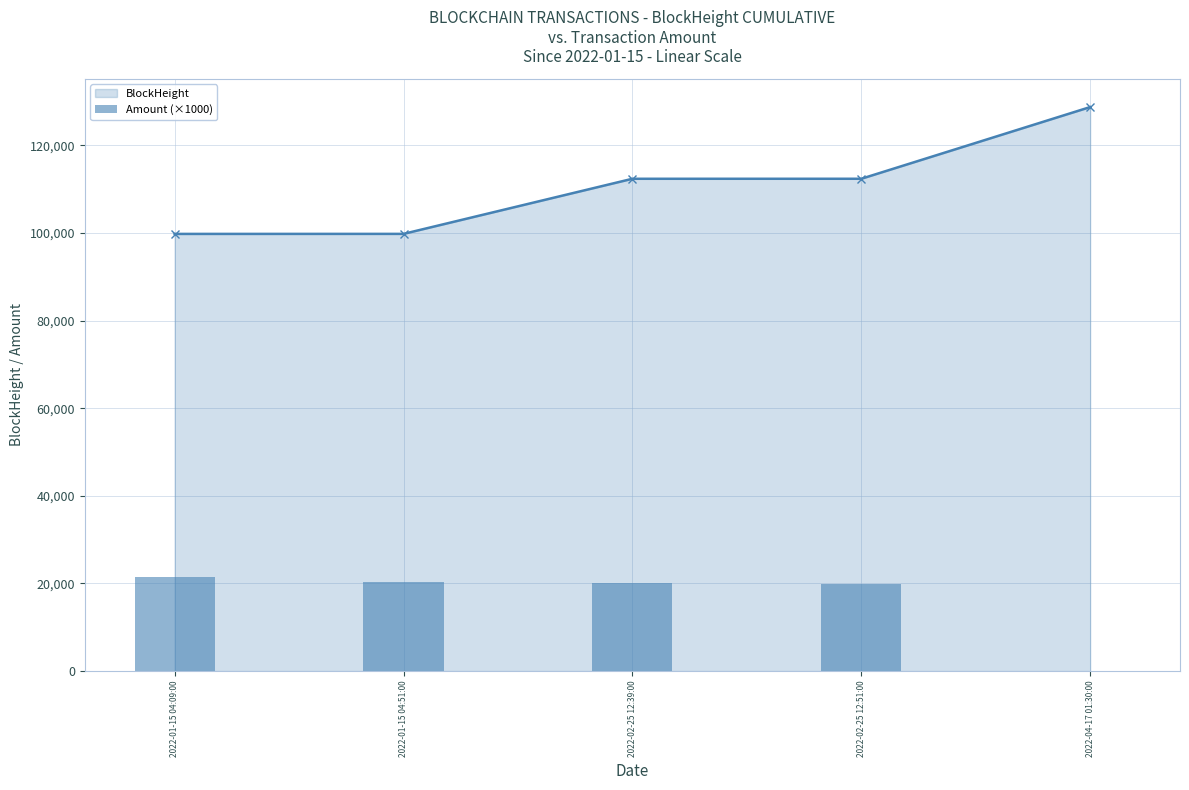

What position from the right is 2022-04-17 01:30:00?

1